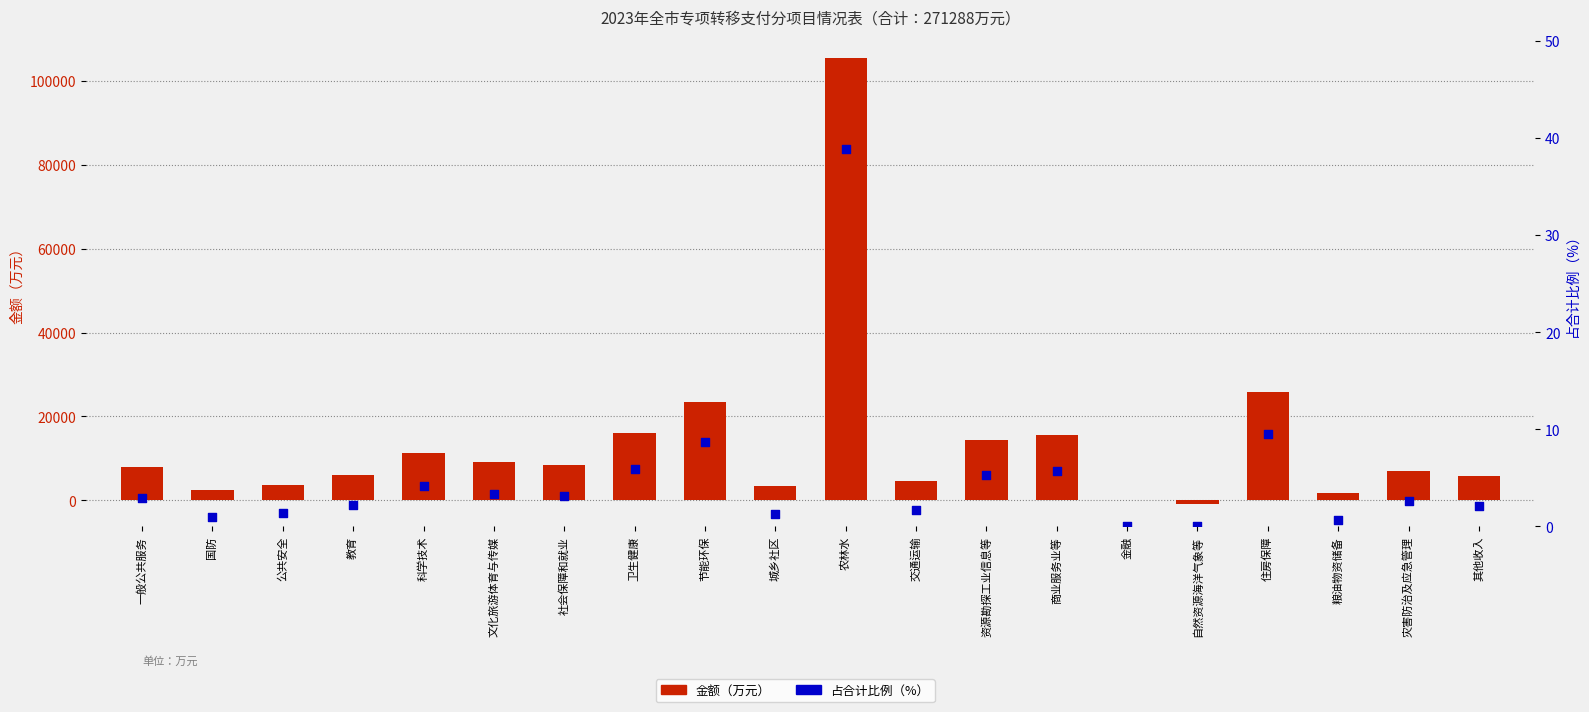

Is the value of 占合计比例（%） at 科学技术 greater than the value of 金额（万元） at 一般公共服务?

No